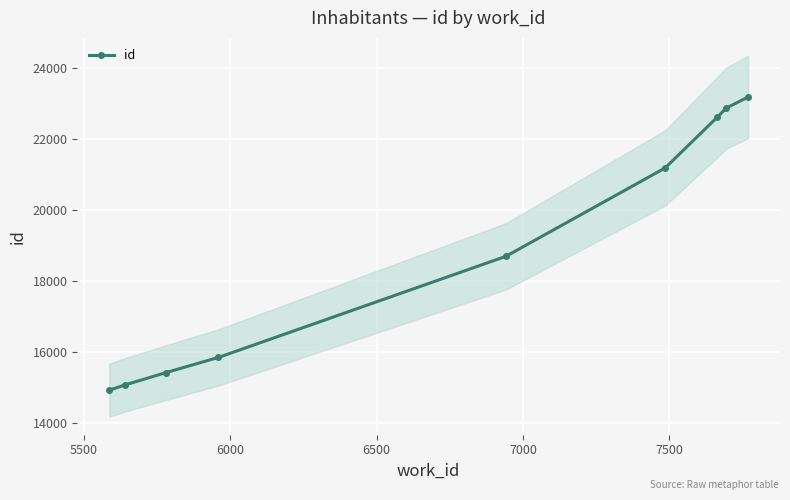

True or false: id has more than 2 points higher than both neighbors.

False